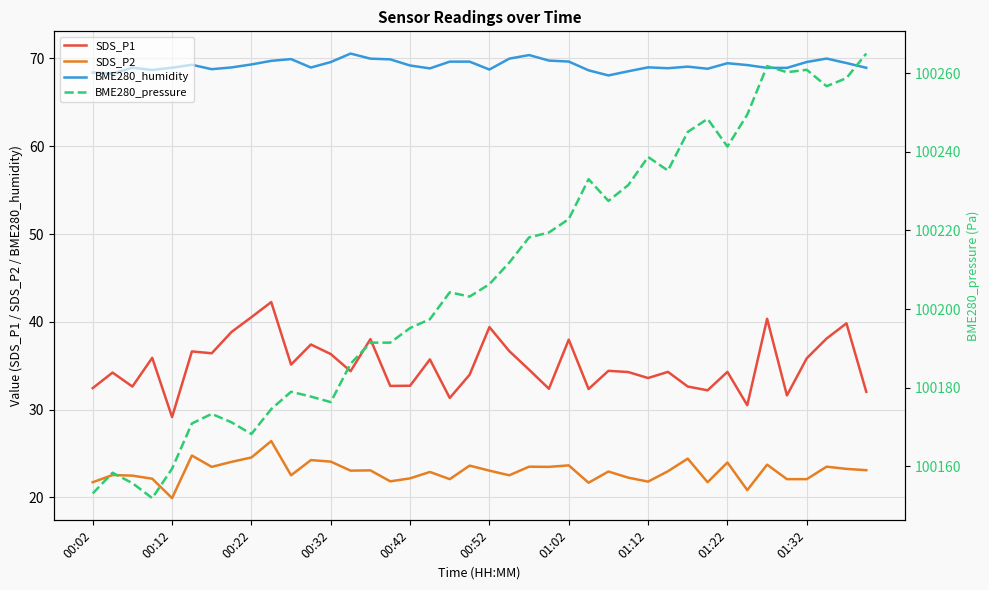

How many interior local peaks does the BME280_pressure series have?

9